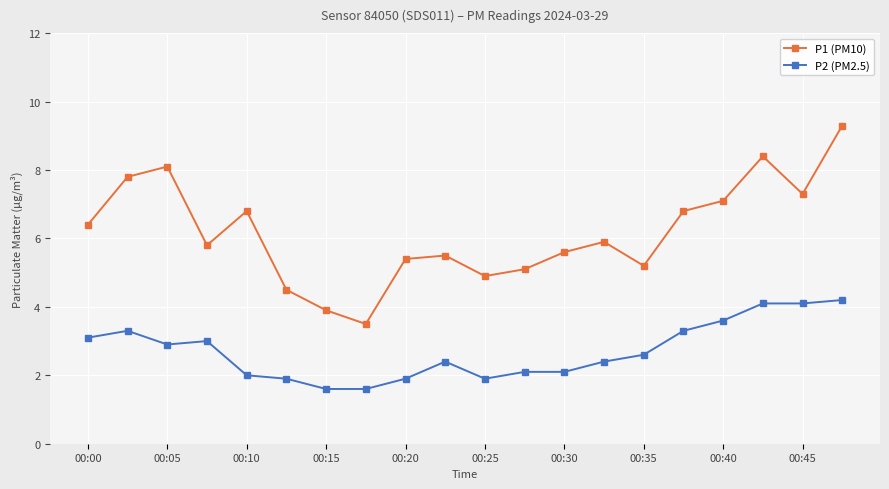

True or false: P2 (PM2.5) and P1 (PM10) cross at least once.

False